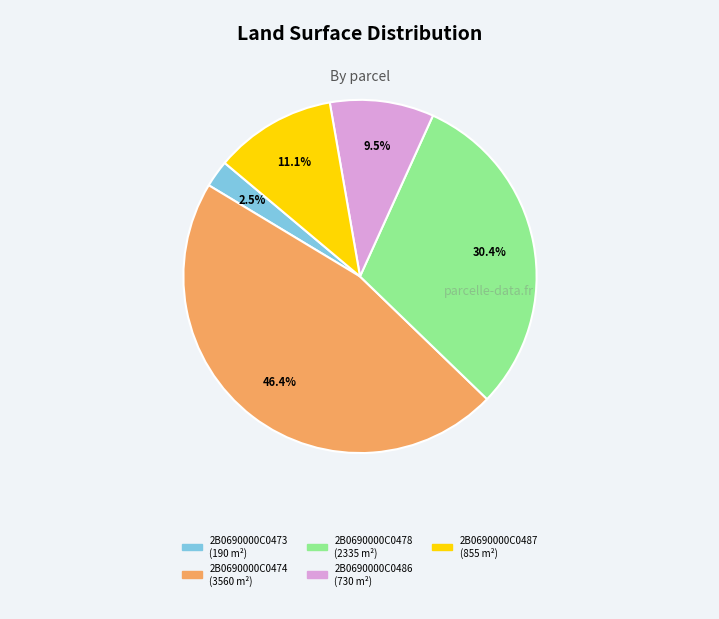

Which category has the smallest portion of the pie?

2B0690000C0473